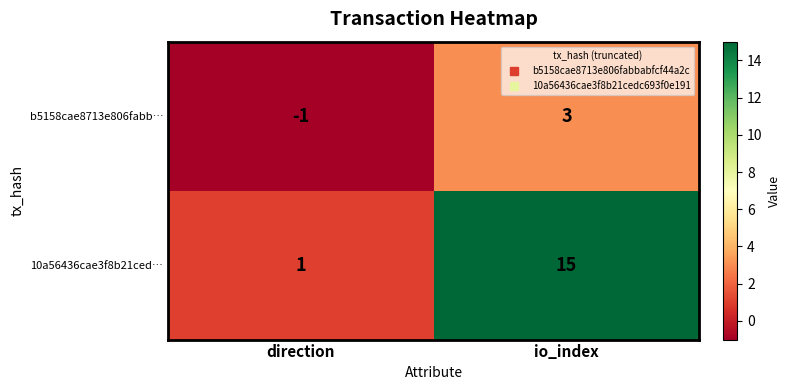

Between direction and io_index, which series saw the biggest shift?

10a56436cae3f8b21ced…